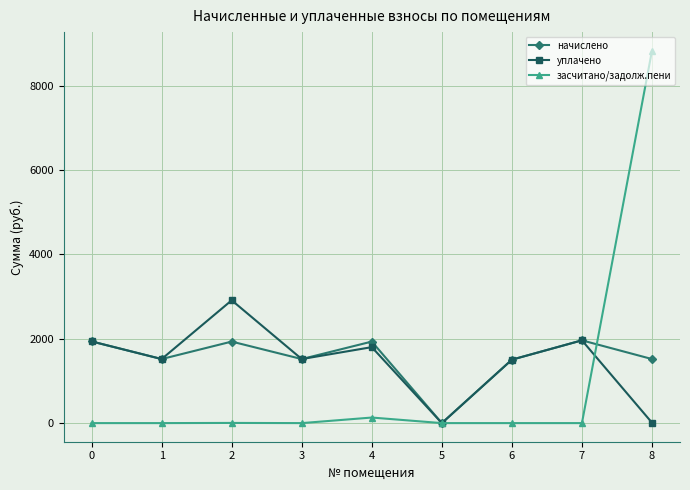

True or false: начислено has more than 2 points higher than both neighbors.

True